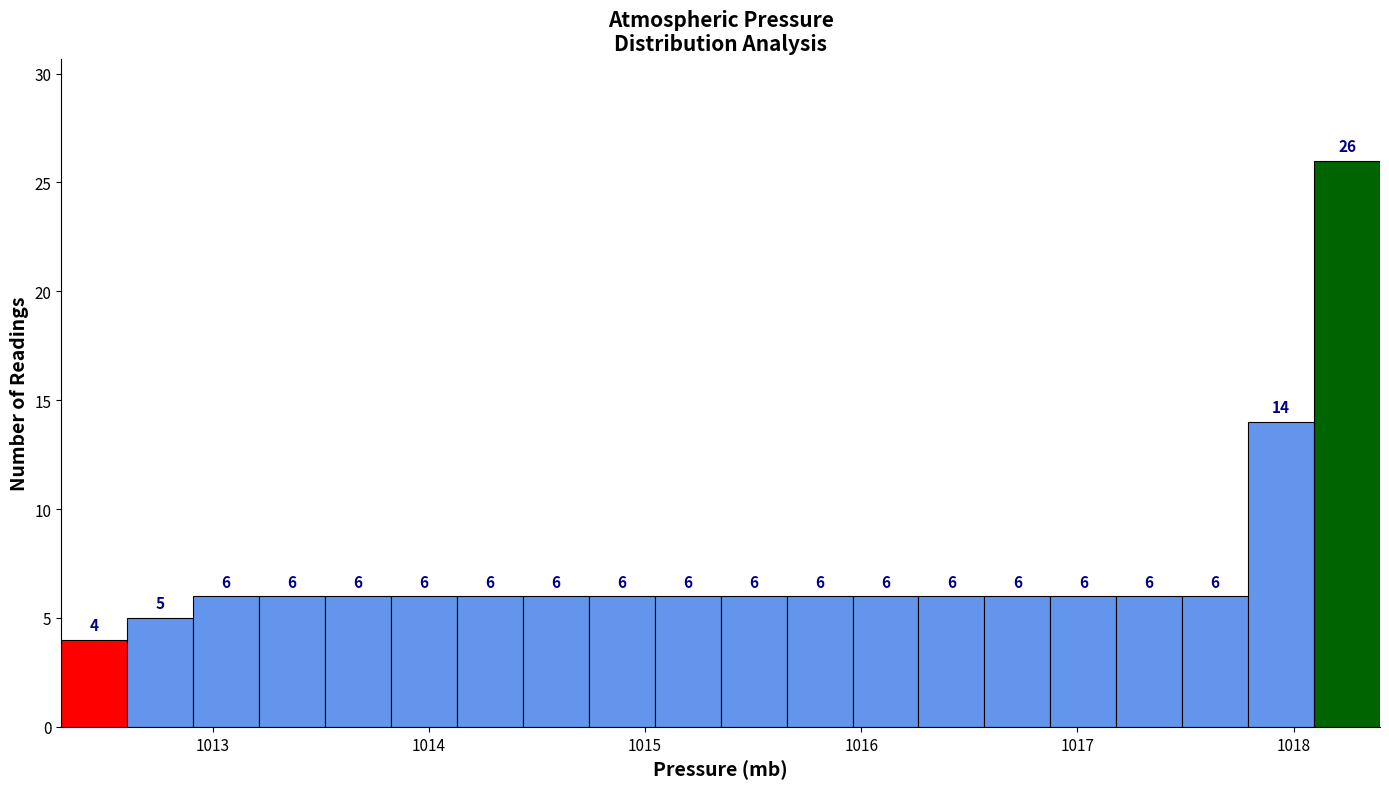

Around what value on the x-axis is the tallest bar? Give the approximate position of its centre, as read against the axis.

1018.2